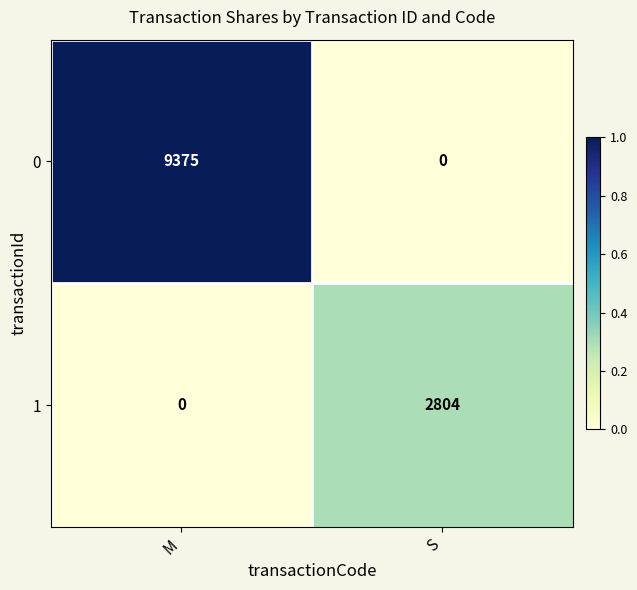

At which category does the chart reach its peak across all series?

M